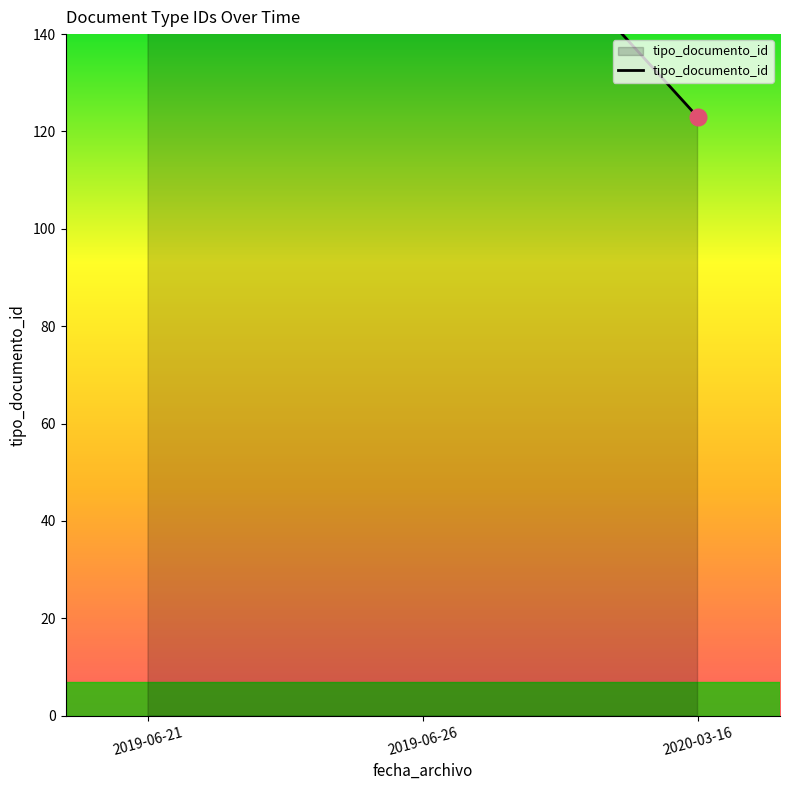

Rank the categories by value from lowest to highest.

2020-03-16, 2019-06-21, 2019-06-26